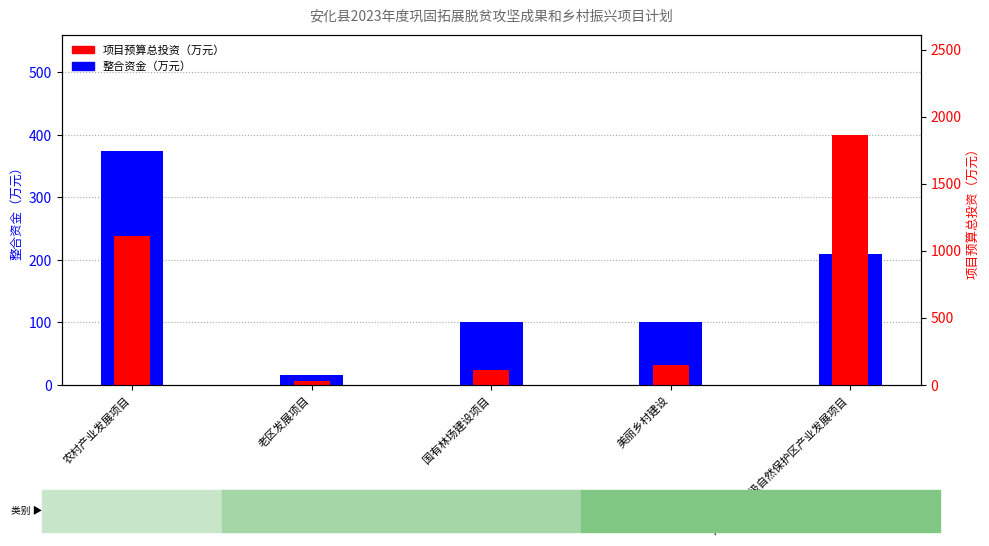

What is the sum of the 项目预算总投资（万元） values at 国有林场建设项目 and 老区发展项目?

137.8